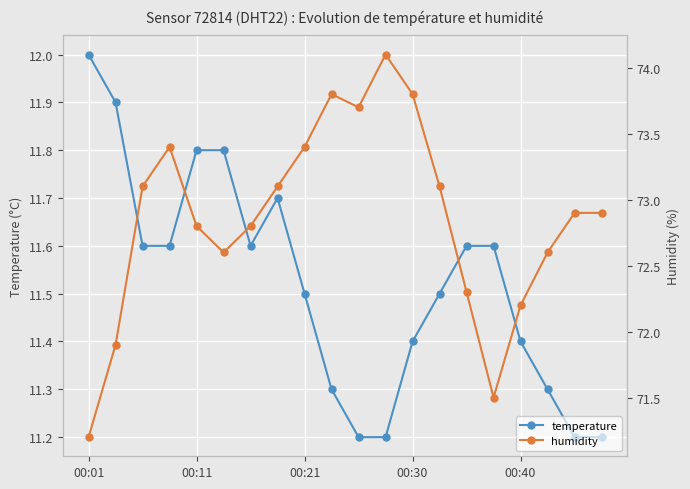

True or false: temperature has more than 1 points higher than both neighbors.

False